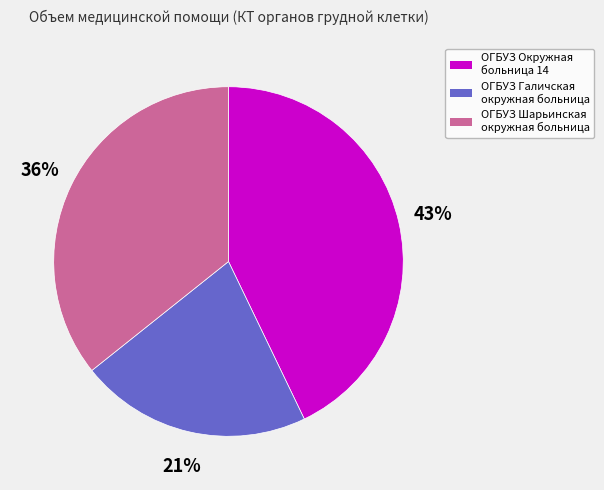

Which slice is the largest?

ОГБУЗ Окружная больница 14